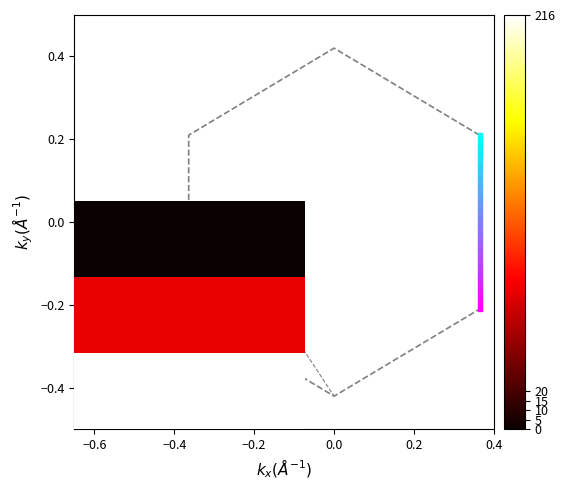

Which has a higher value, −0.2 or 0.4?

0.4